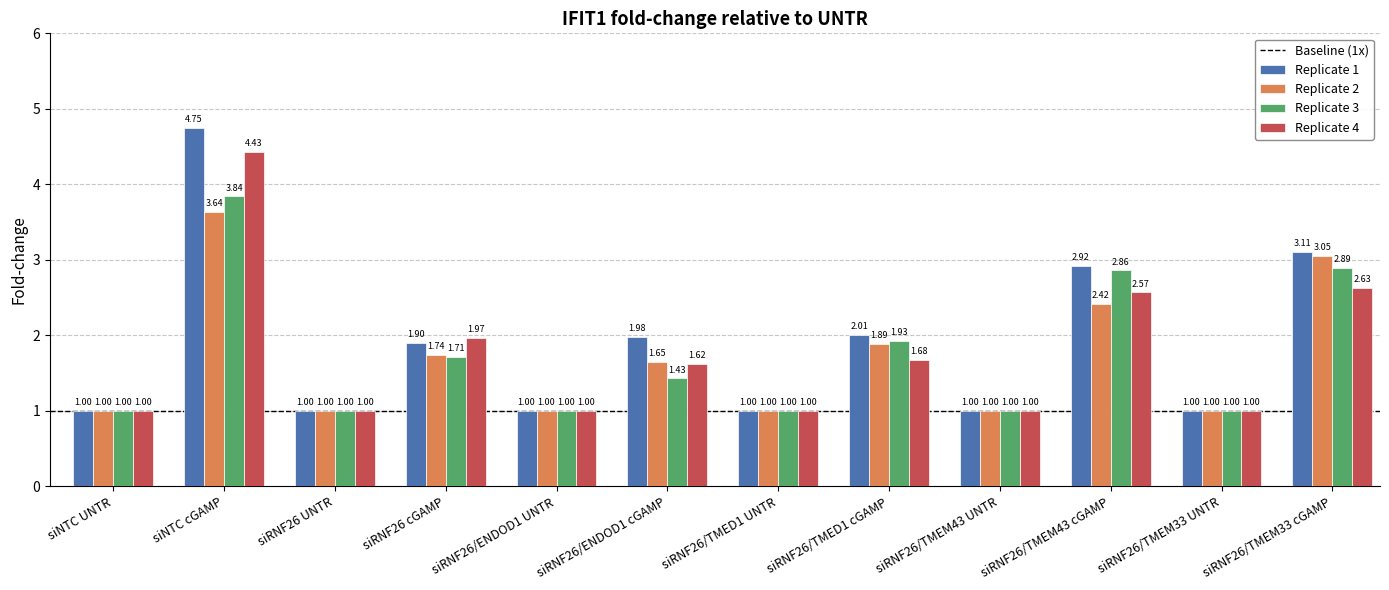

At which label is Replicate 3 closest to 2?

siRNF26/TMED1 cGAMP